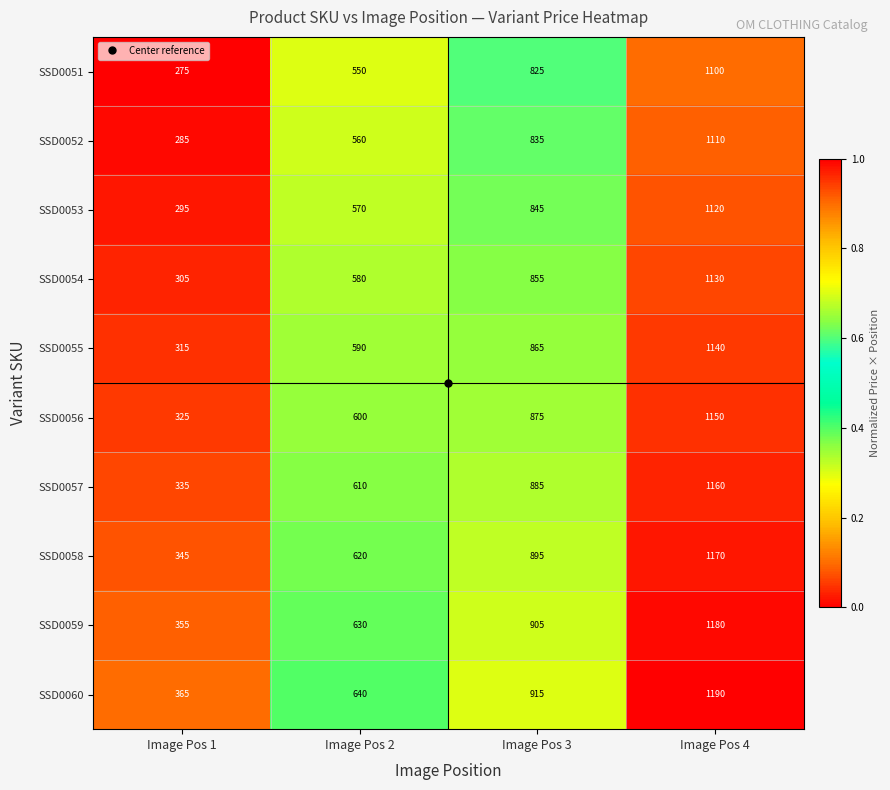

Which category has the lowest value in the SSD0059 series?

Image Pos 1